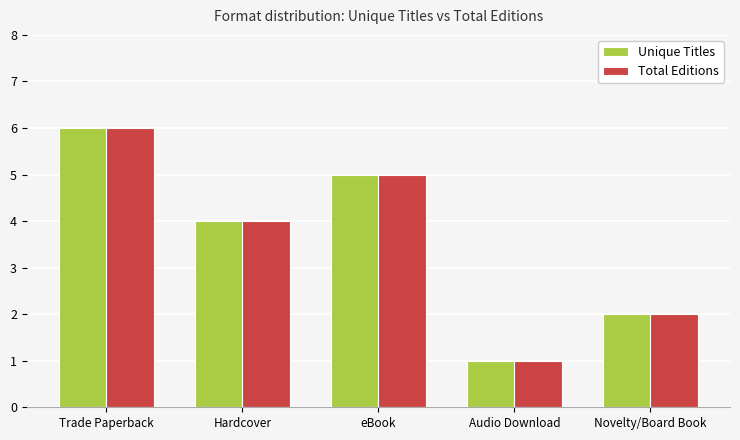

Does the chart contain any negative values?

No